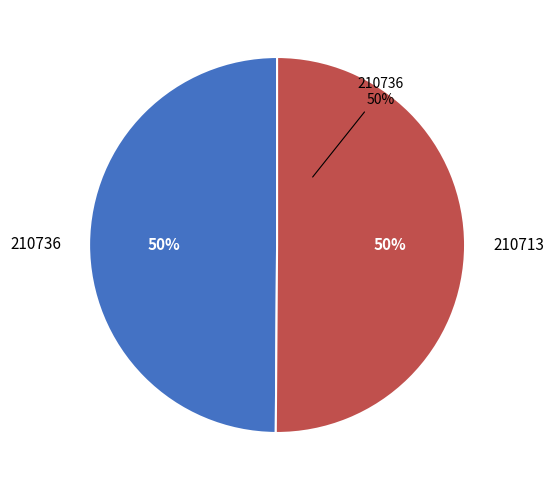

Which slice is the smallest?

210736